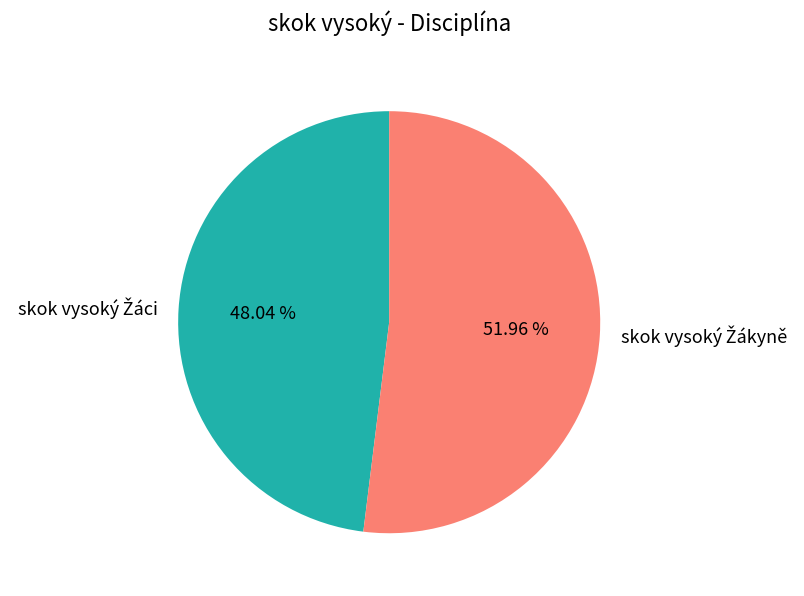

Does any single category account for the majority?

Yes